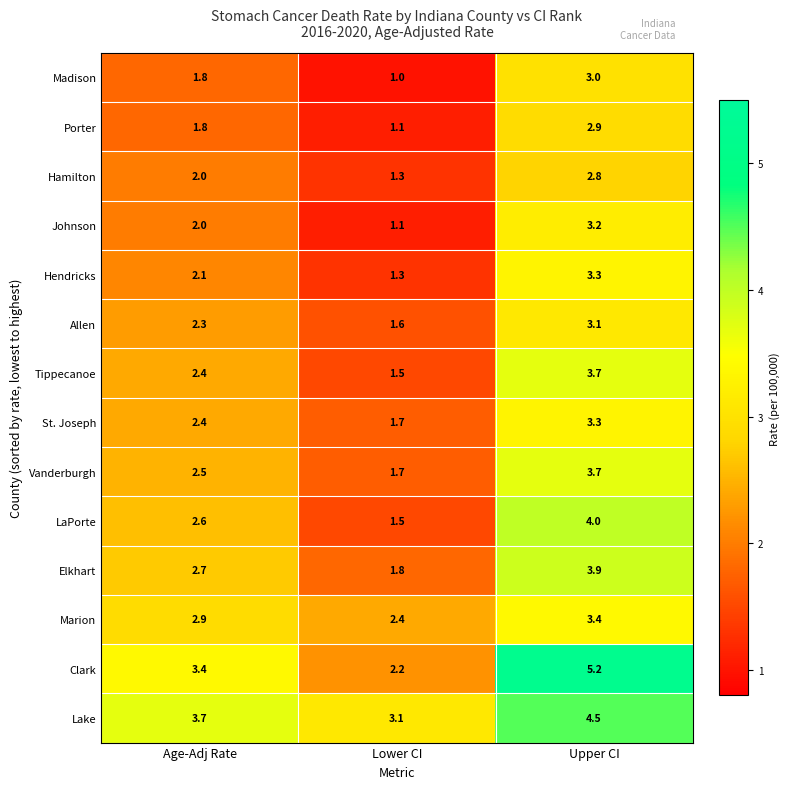

Where does the Clark series first go above 3?

Age-Adj Rate